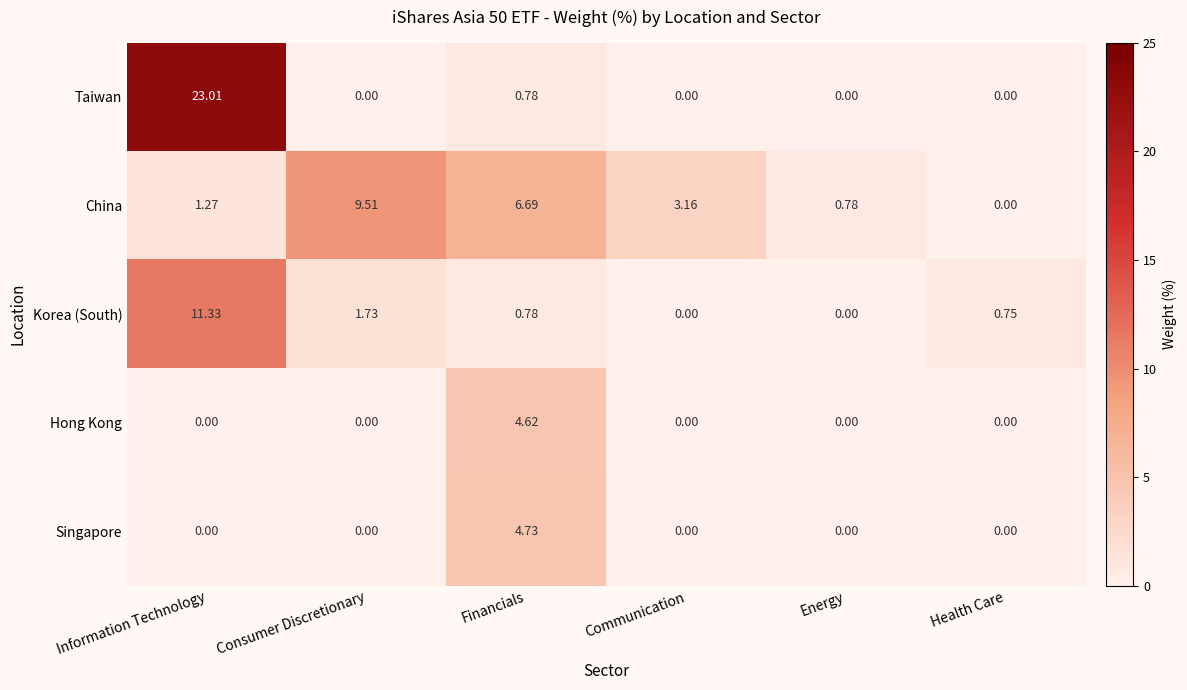

Which category has the lowest value in the China series?

Health Care